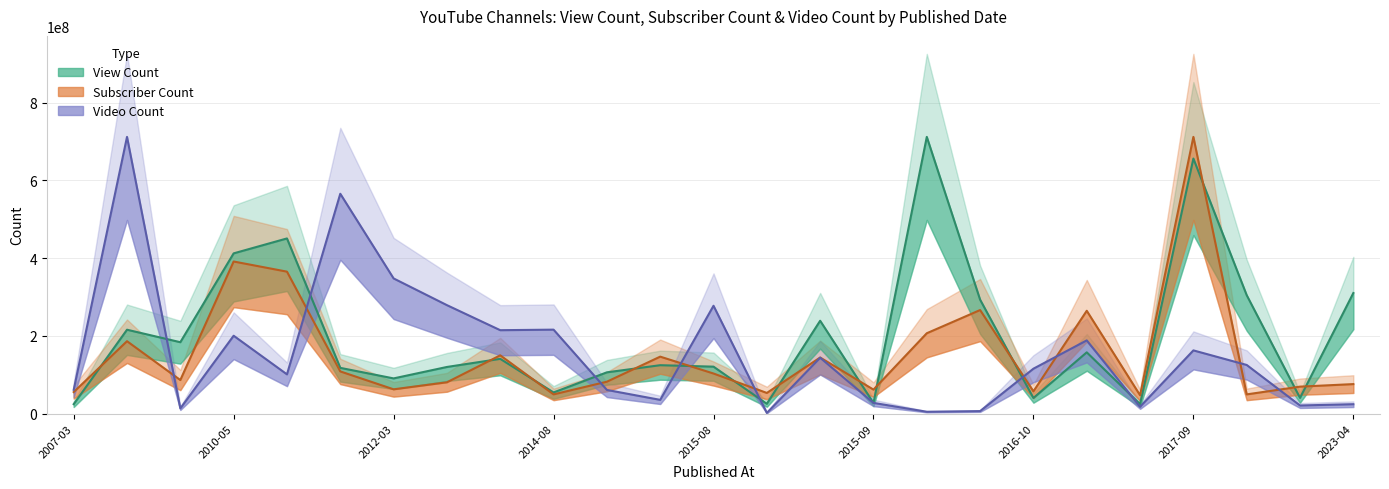

What is the value of the View Count point at the 8th from the left?

120055915.0